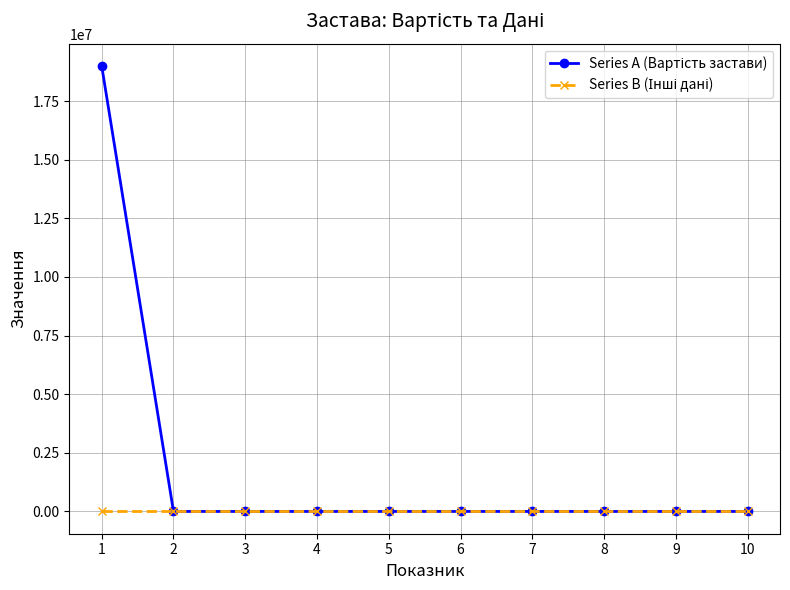

At which category is the sum across all series the highest?

1